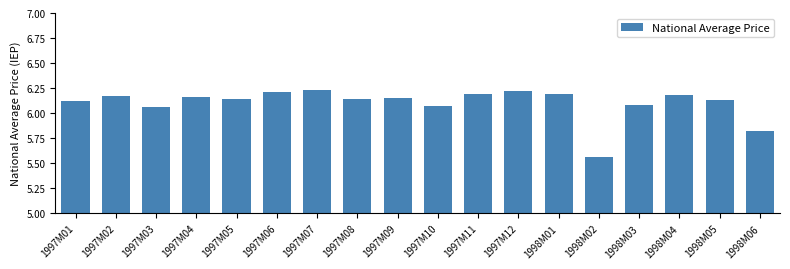

True or false: the data shows 8.5 at 1997M04.

False